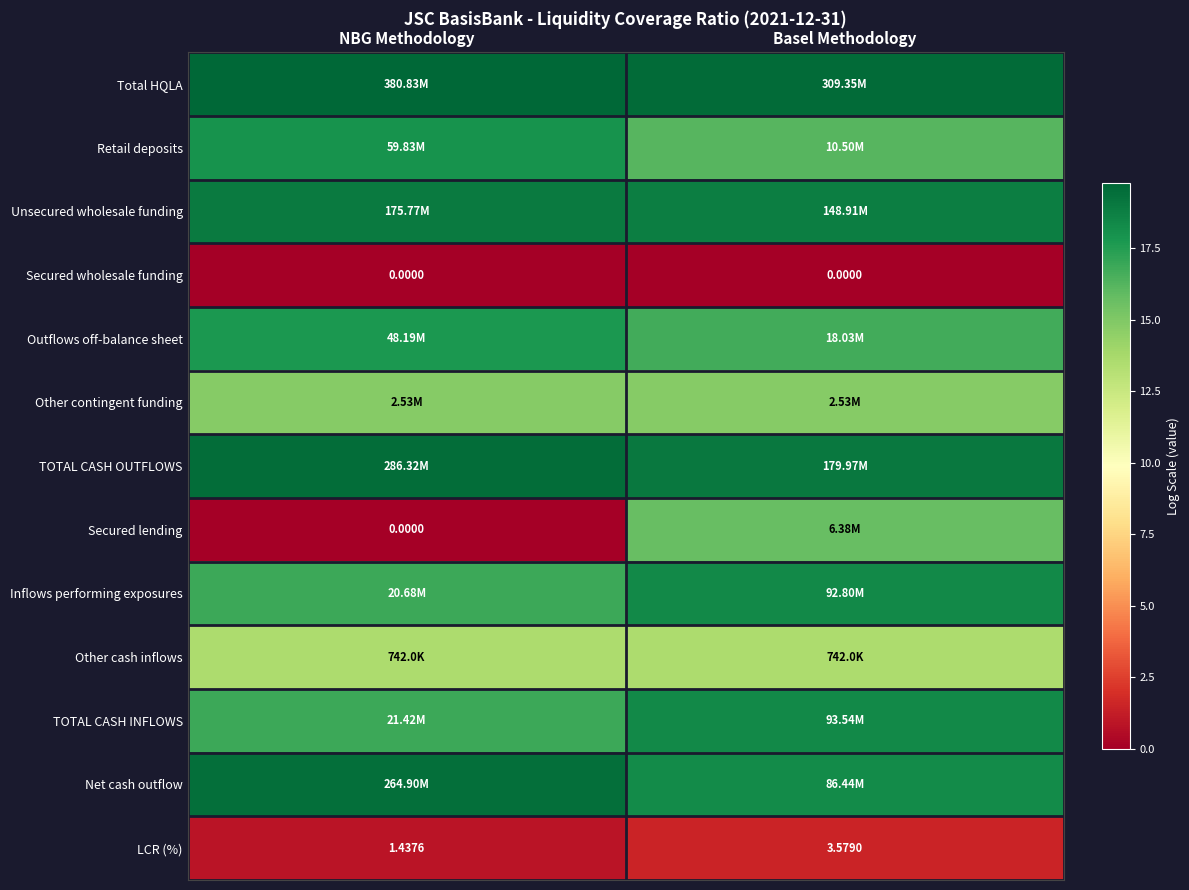

What is the approximate value of TOTAL CASH INFLOWS at Basel Methodology?

18.4